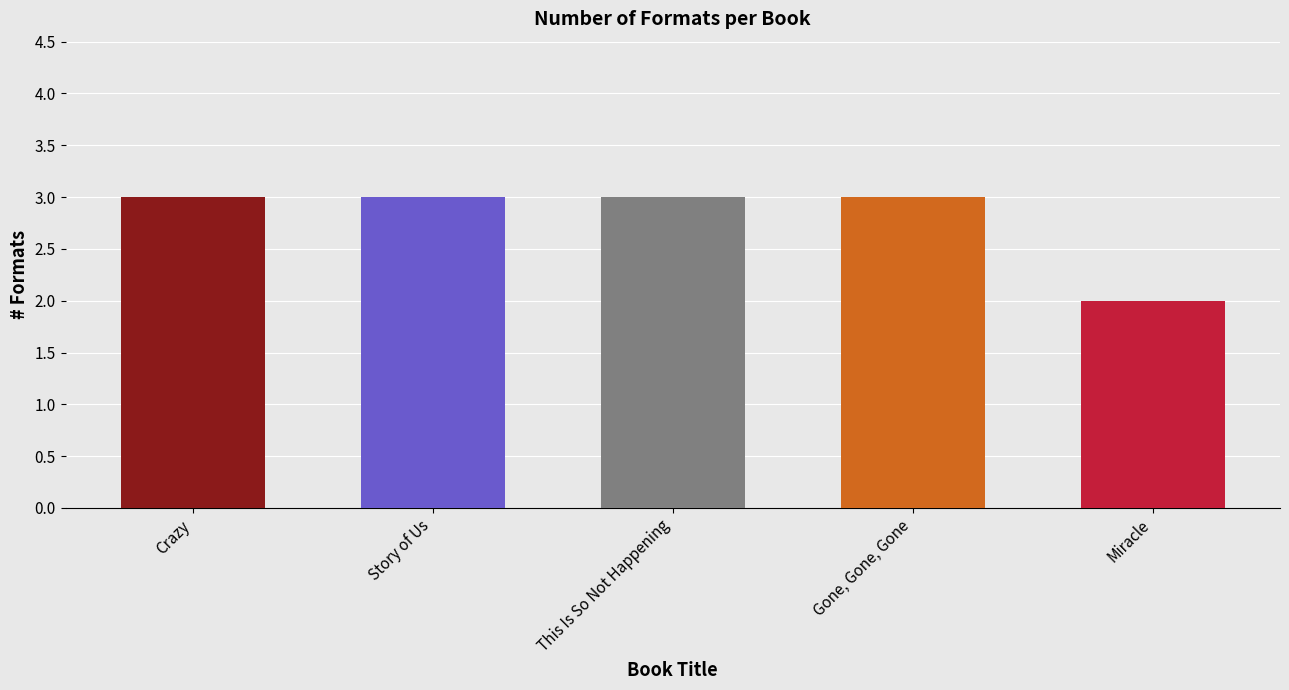

Reading left to right, transcribe all the data shown in this chart.

Crazy=3	Story of Us=3	This Is So Not Happening=3	Gone, Gone, Gone=3	Miracle=2